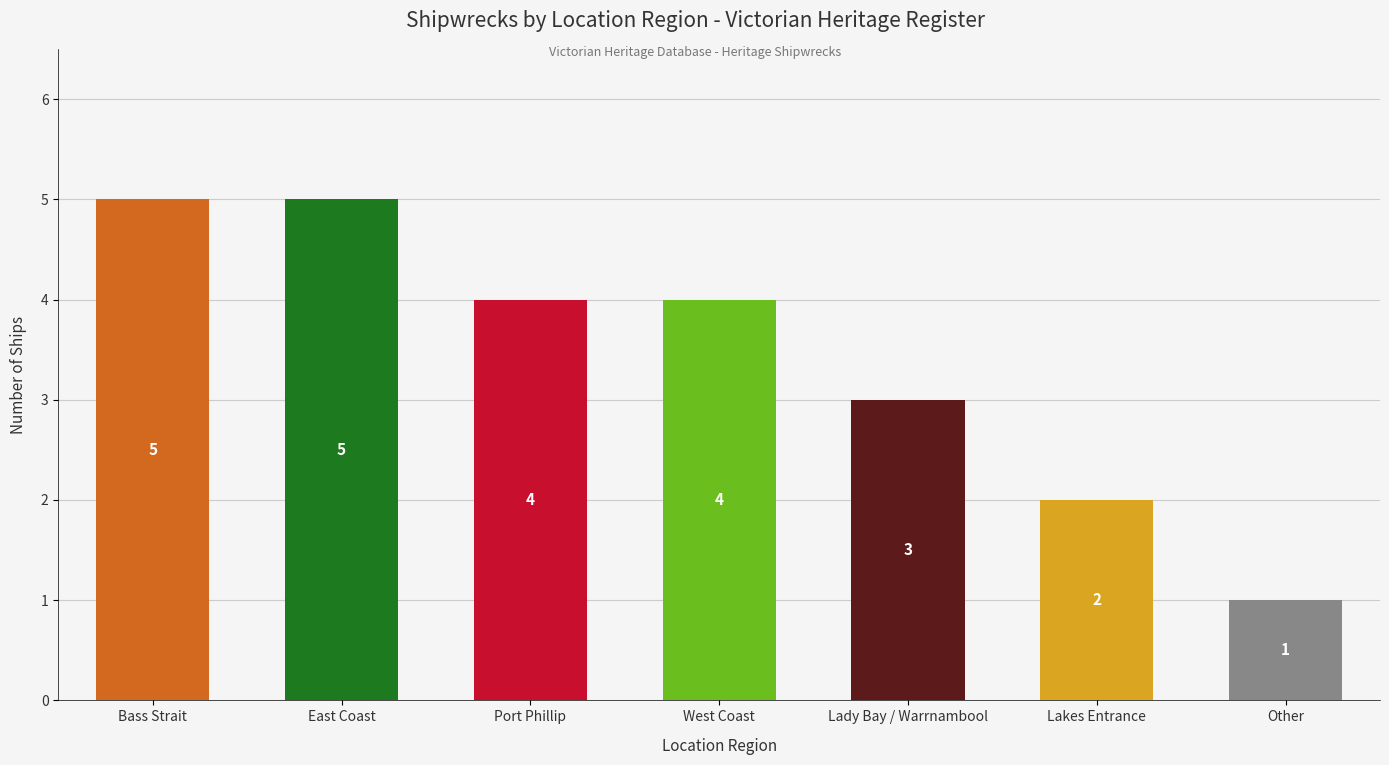

At which category does the chart reach its minimum across all series?

Other